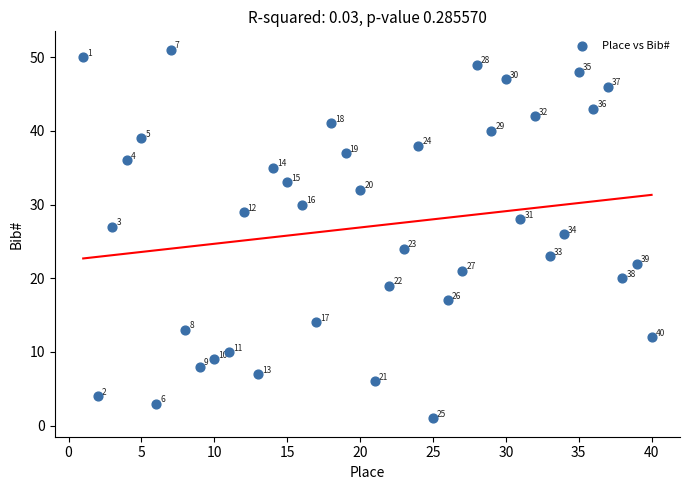

What Y value in the scatter plot is closest to 26?

26